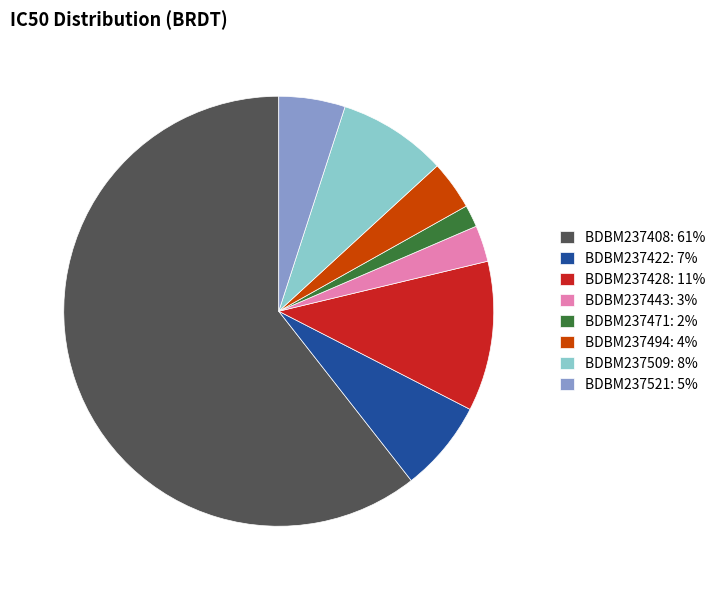

Between BDBM237494 and BDBM237509, which is larger?

BDBM237509